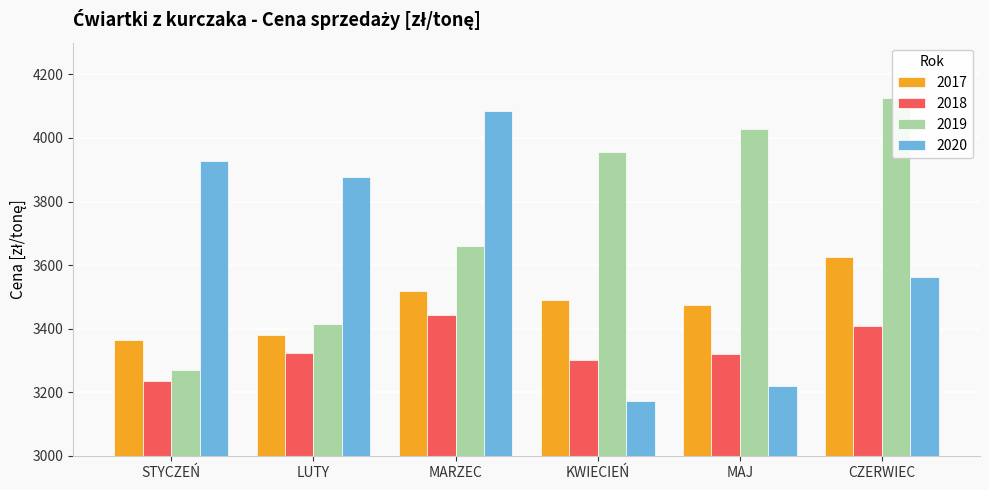

What is the difference between the 2018 values at STYCZEŃ and LUTY?

86.9